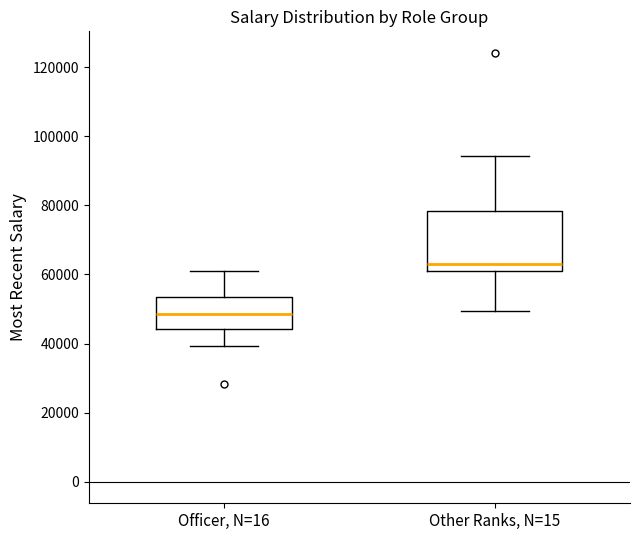

Reading left to right, transcribe this box plot: for each box, give where its median line is, the range the box spans, and where its two whiskers end, as read against the y-axis. The values are not printed on the chart, so give them approximately, as read against the axis.

Officer, N=16: median 48000, box 44000 to 54000, whiskers 40000 to 62000
Other Ranks, N=15: median 64000, box 60000 to 78000, whiskers 50000 to 94000